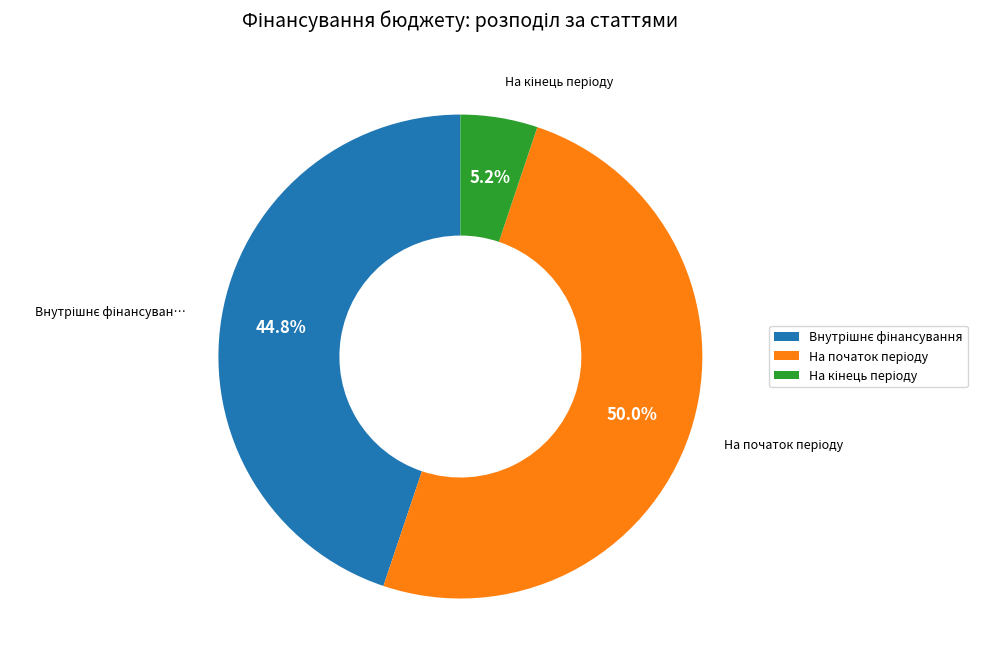

How many segments does this pie chart have?

3